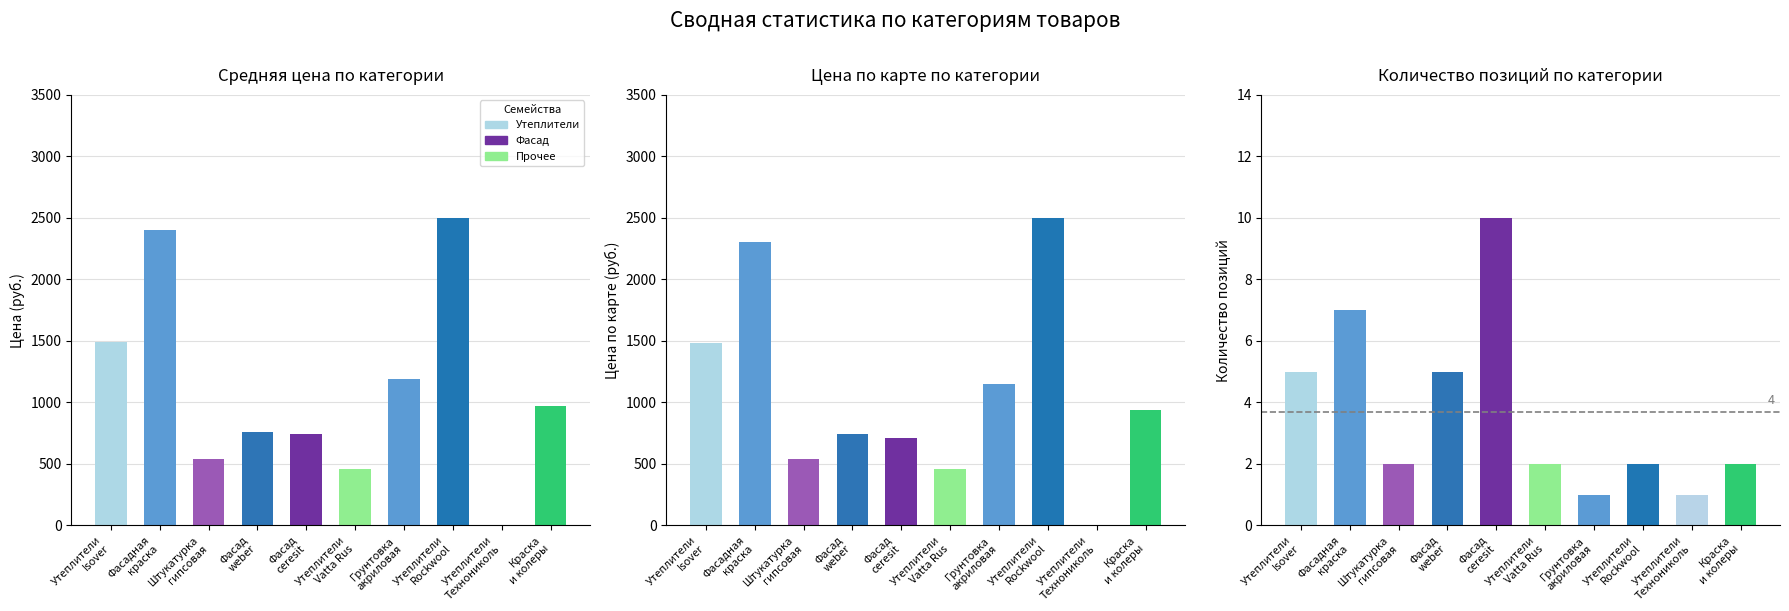

What is the difference between the highest and lowest values at Фасад
ceresit?

735